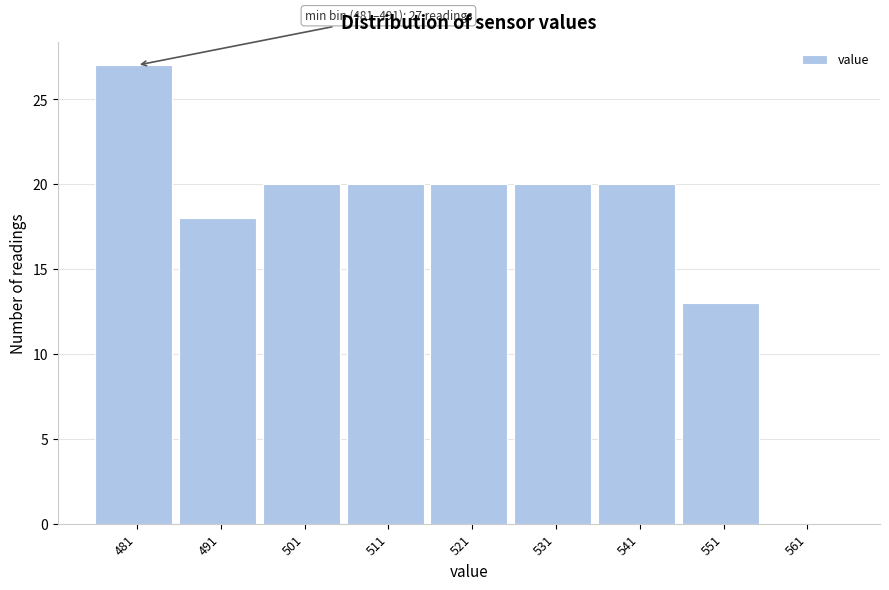

Reading left to right, extract all data points from this chart.

481=27	491=18	501=20	511=20	521=20	531=20	541=20	551=13	561=0